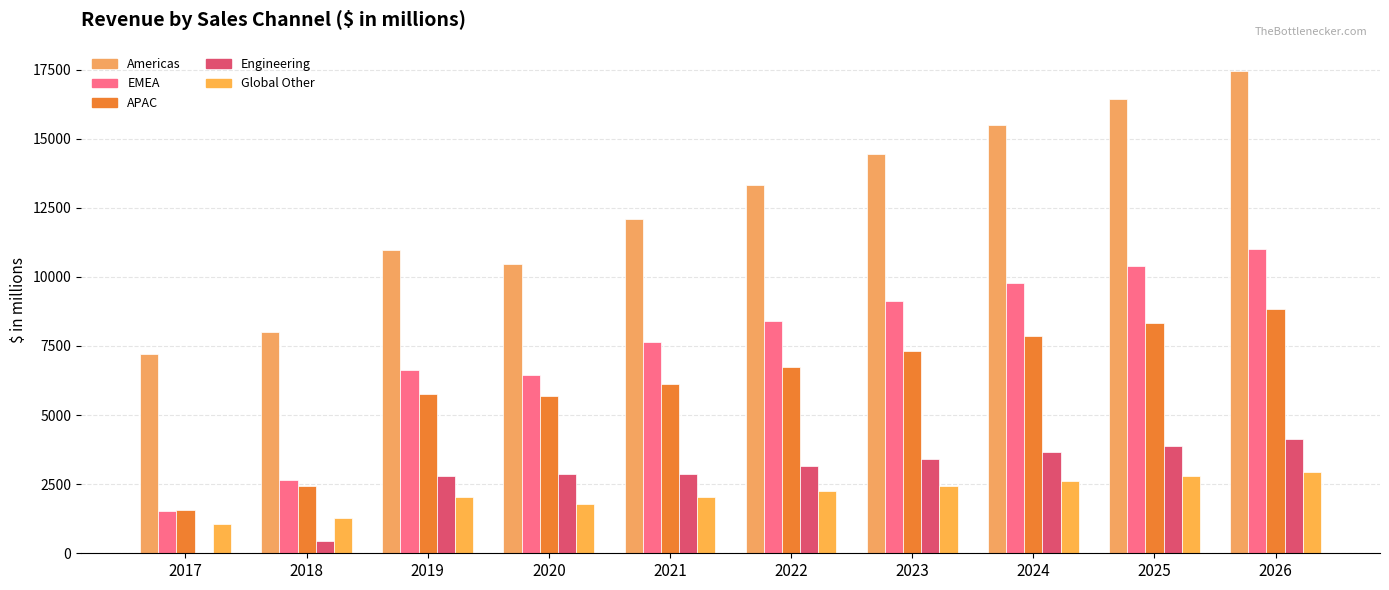

What is the value of the Global Other bar at the 2nd from the left?

1270.0